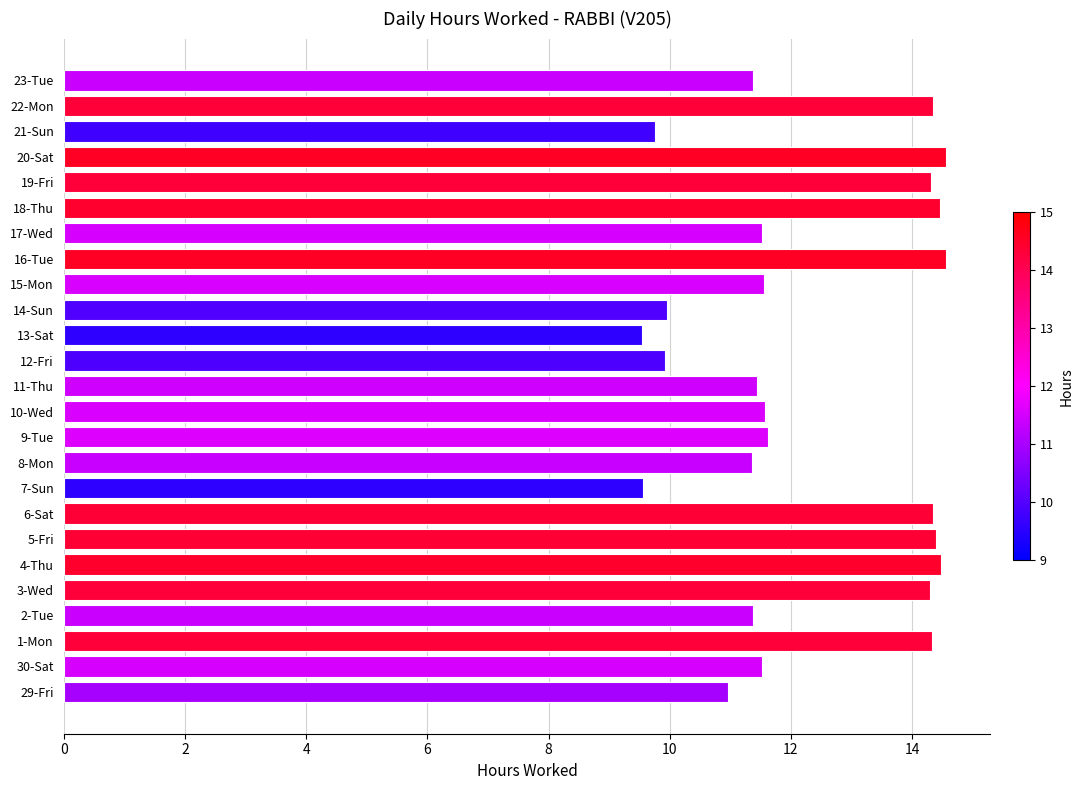

What is the maximum value shown in the chart?

14.6